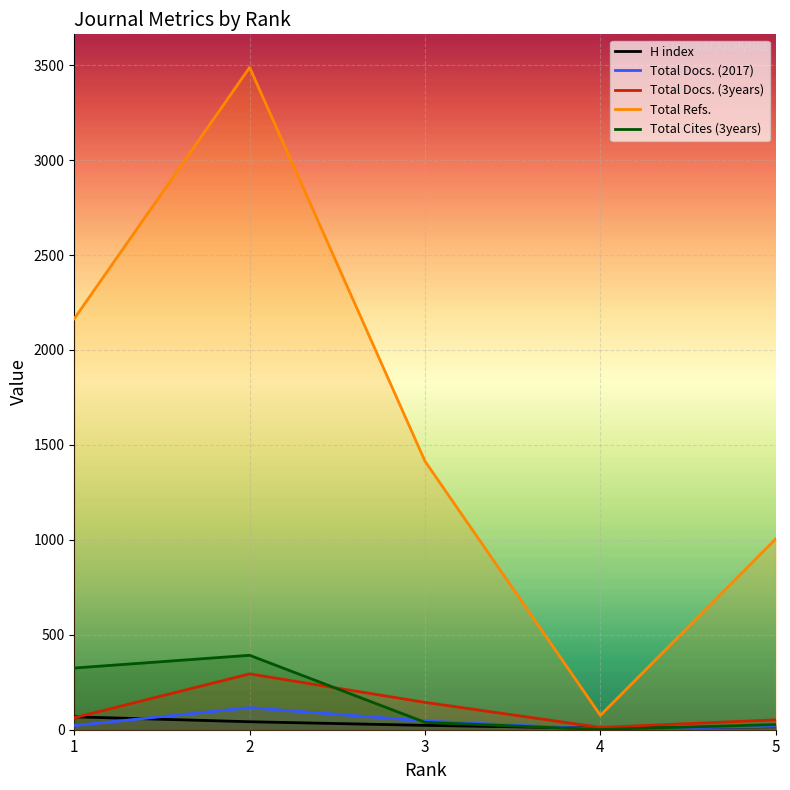

How many times do Total Cites (3years) and Total Docs. (2017) cross each other?

2